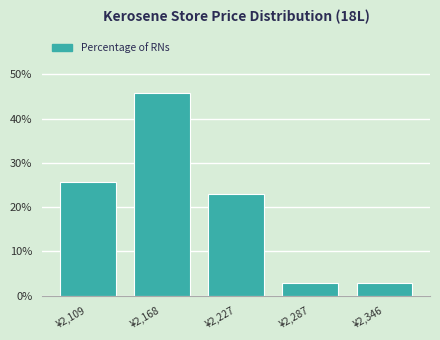

Reading left to right, extract all data points from this chart.

25.7	45.7	22.9	2.9	2.9